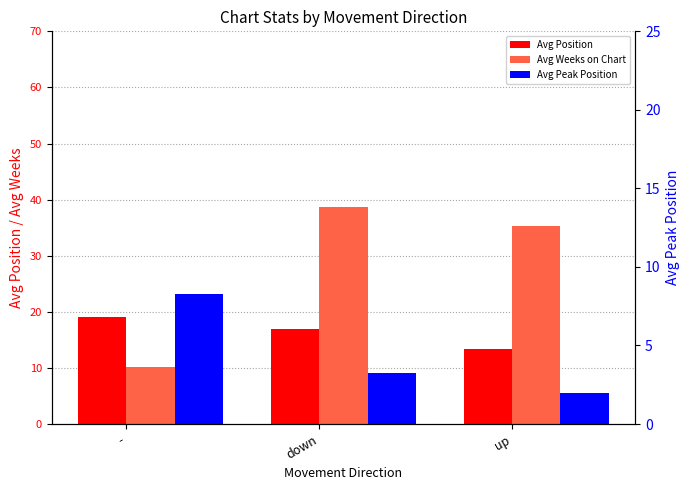

What are all the series names shown in the legend?

Avg Position, Avg Weeks on Chart, Avg Peak Position